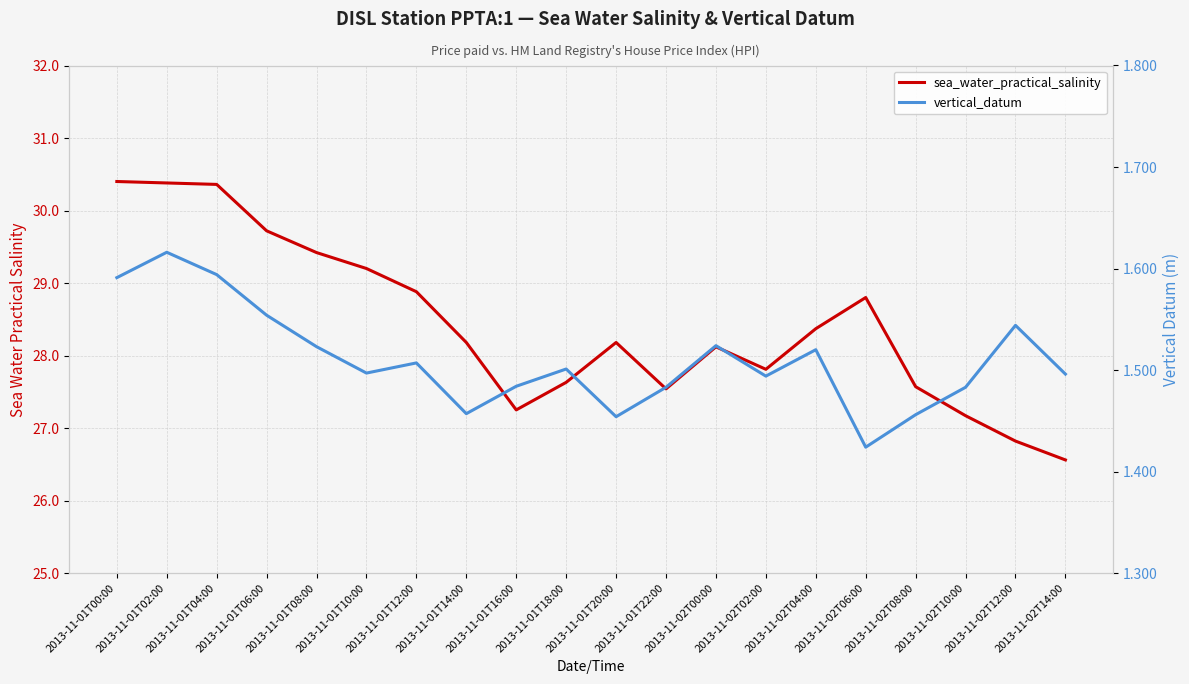

True or false: vertical_datum has more than 0 points higher than both neighbors.

True